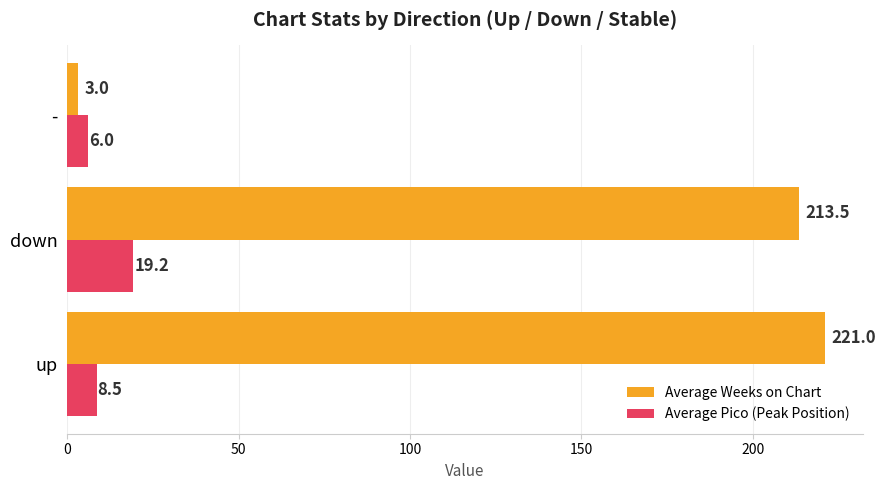

At which label is Average Weeks on Chart closest to 112?

down